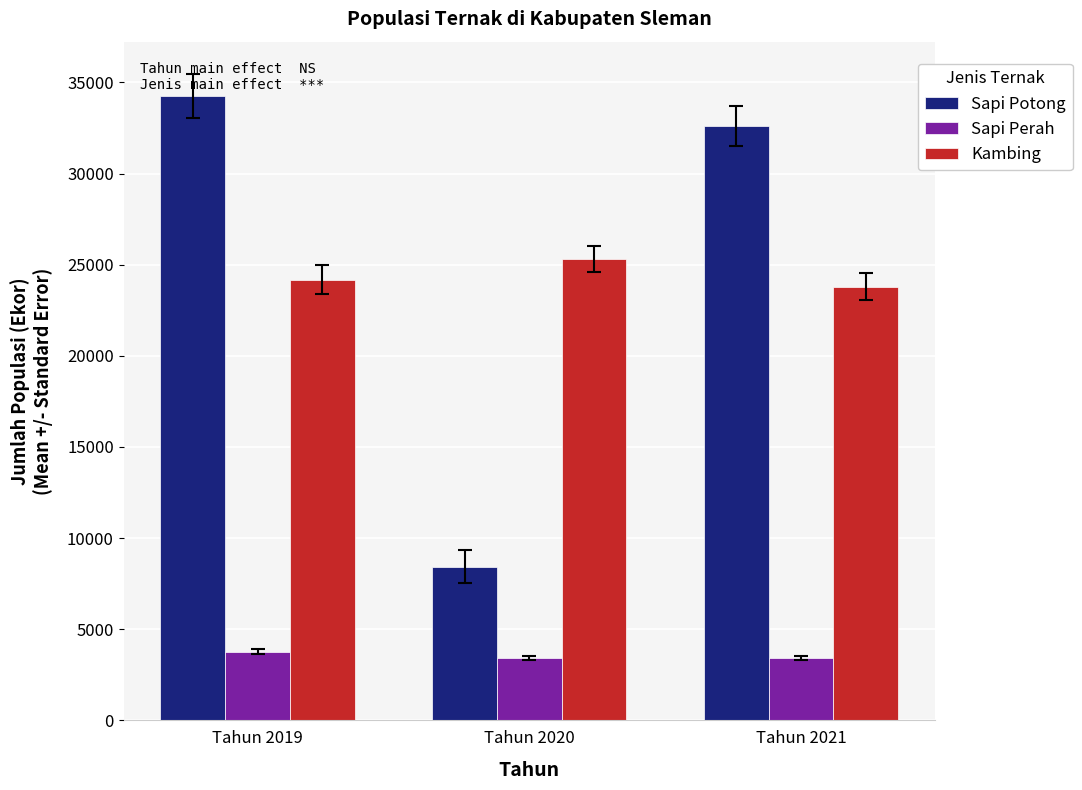

Where is Sapi Perah nearest to the value 3599?

Tahun 2020